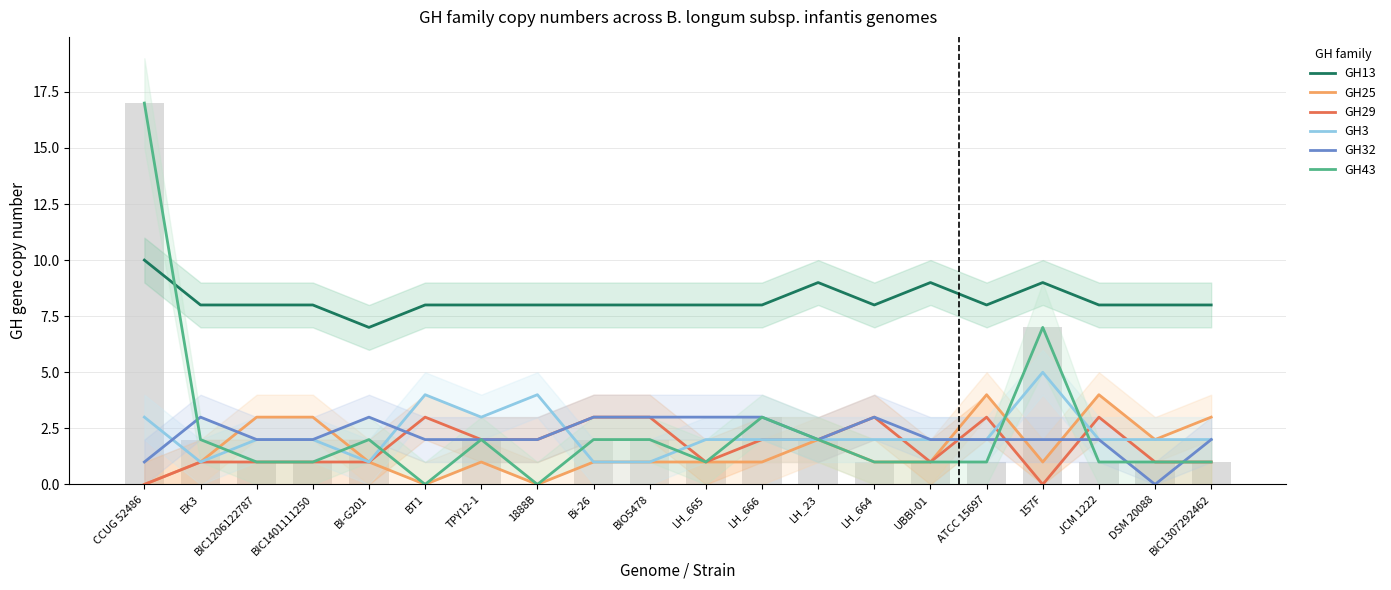

How many series are shown in this chart?

6